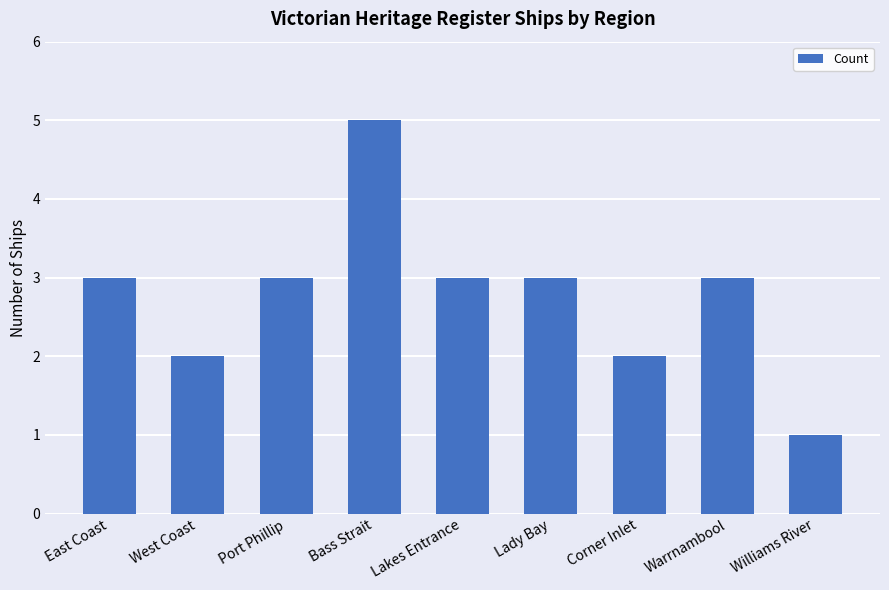

What is the difference between the values at Port Phillip and Williams River?

2